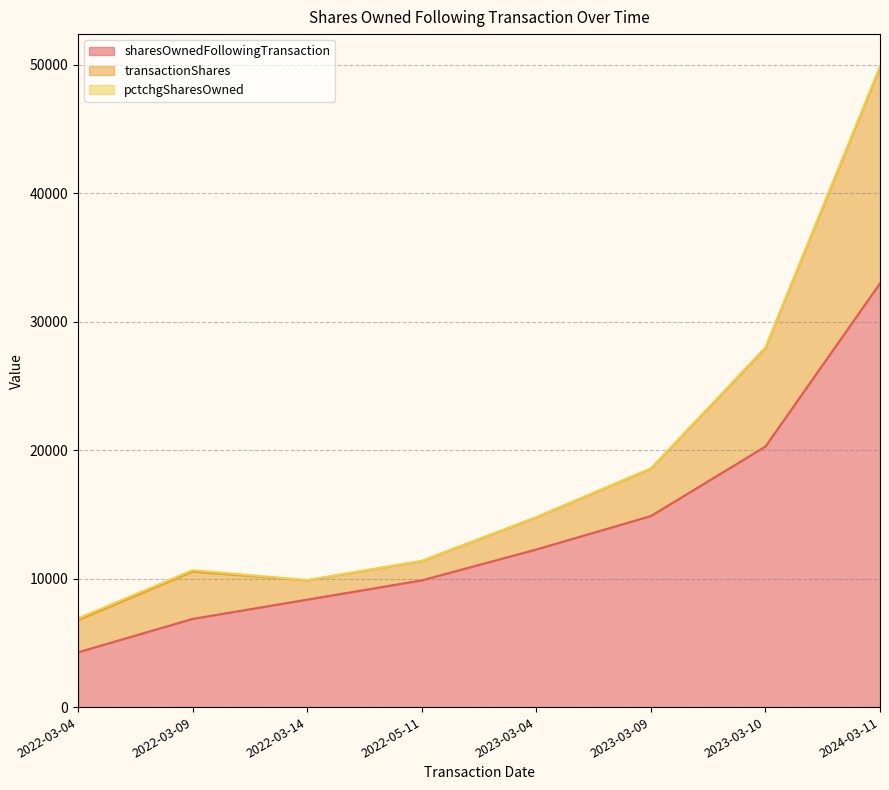

What is the sum of the sharesOwnedFollowingTransaction values at 2022-03-04 and 2023-03-09?

19141